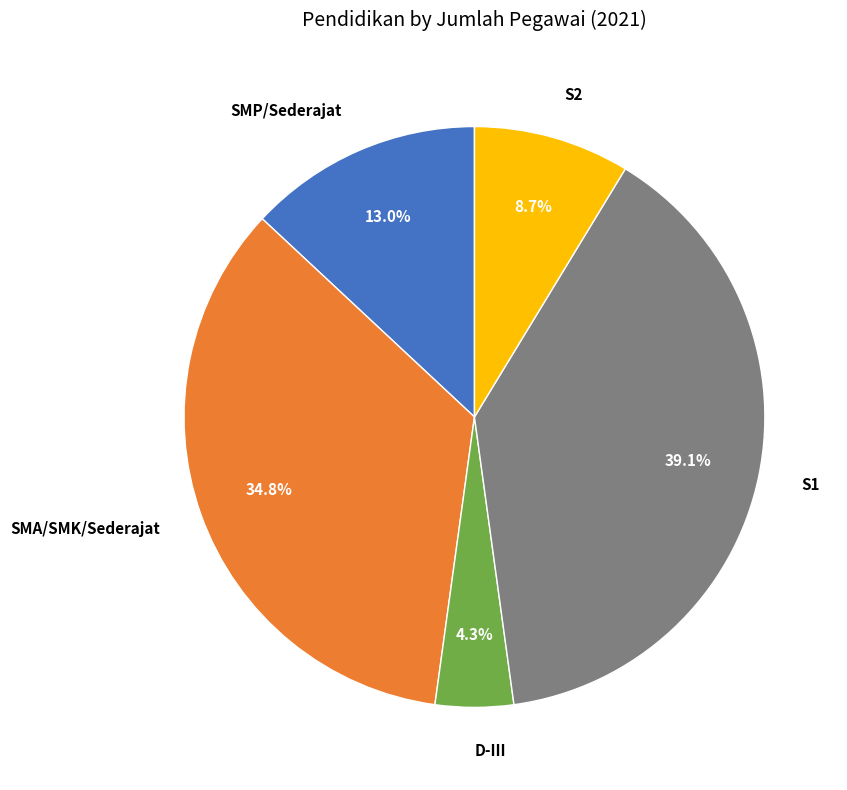

Rank the categories by value from highest to lowest.

S1, SMA/SMK/Sederajat, SMP/Sederajat, S2, D-III